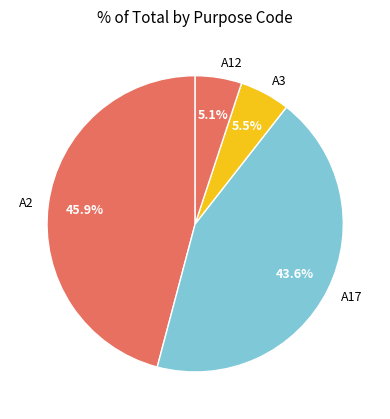

How many segments does this pie chart have?

4